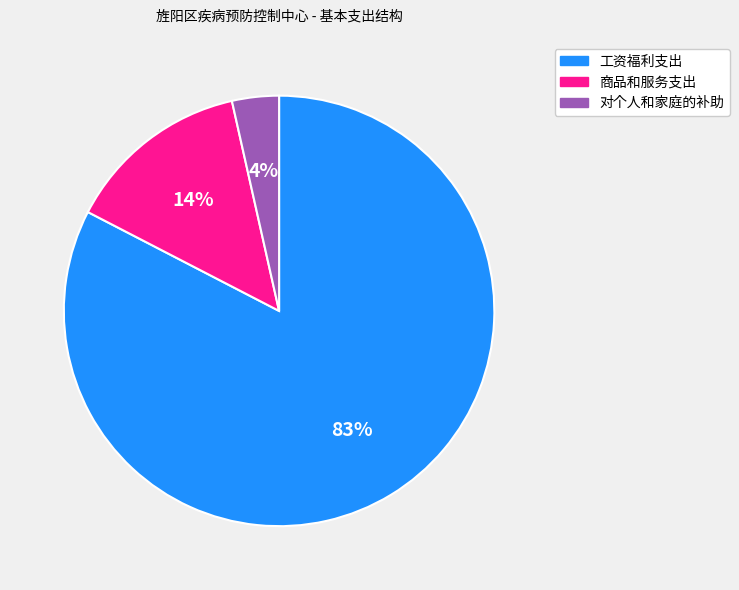

Do 商品和服务支出 and 对个人和家庭的补助 together represent more than half of the pie?

No